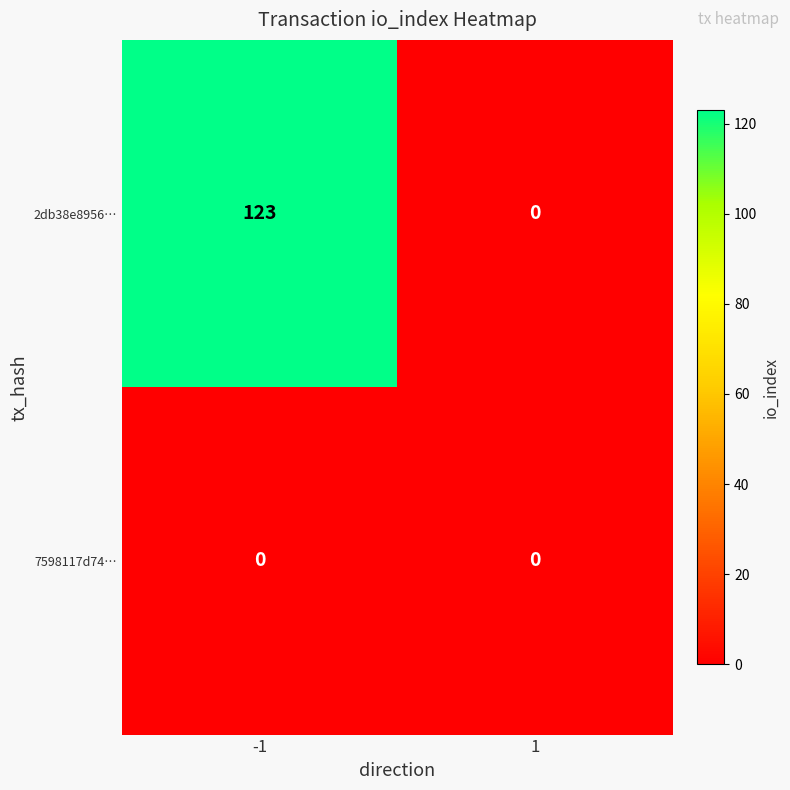

What is the spread (max minus min) of values at -1?

123